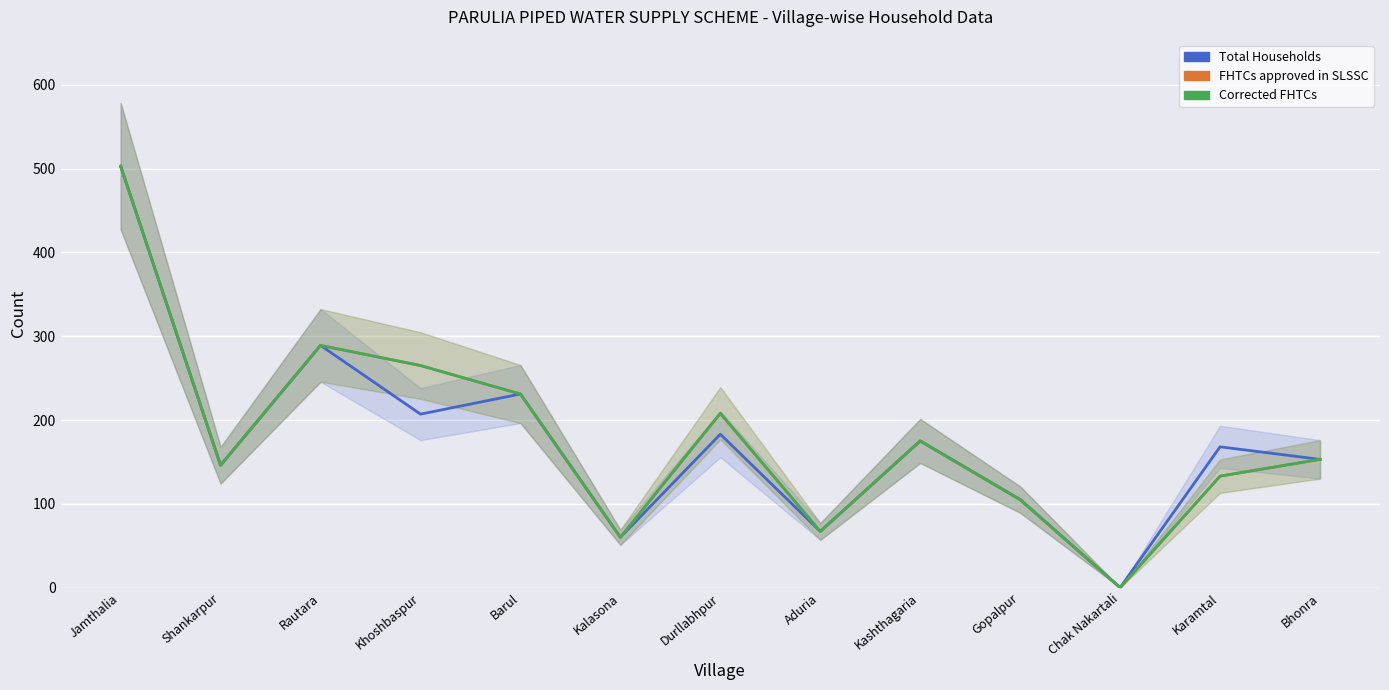

How many lines are shown in the chart?

3